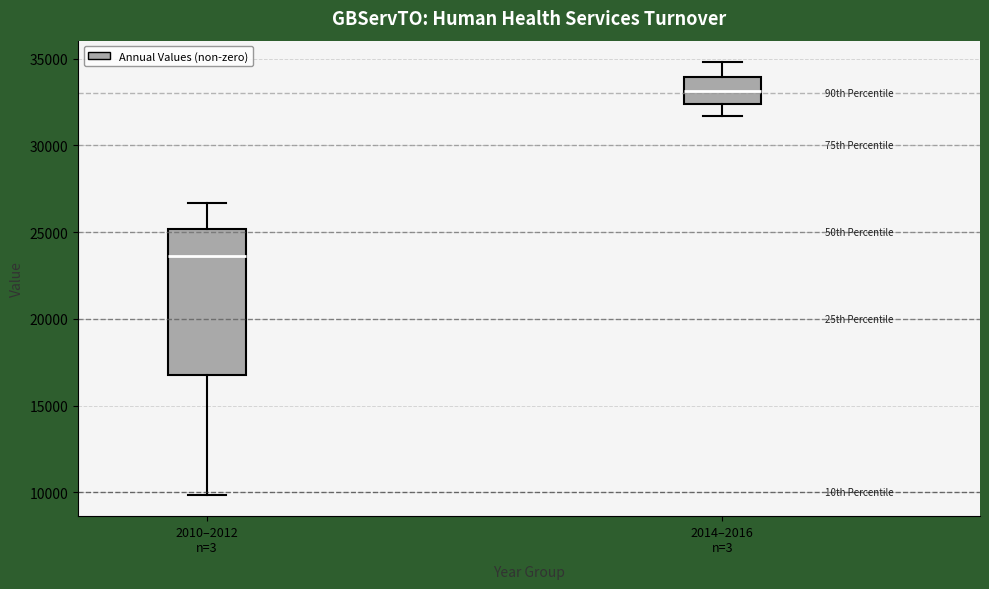

Comparing the boxes themselves (not the whiskers), which one is the tallest?

2010–2012 n=3